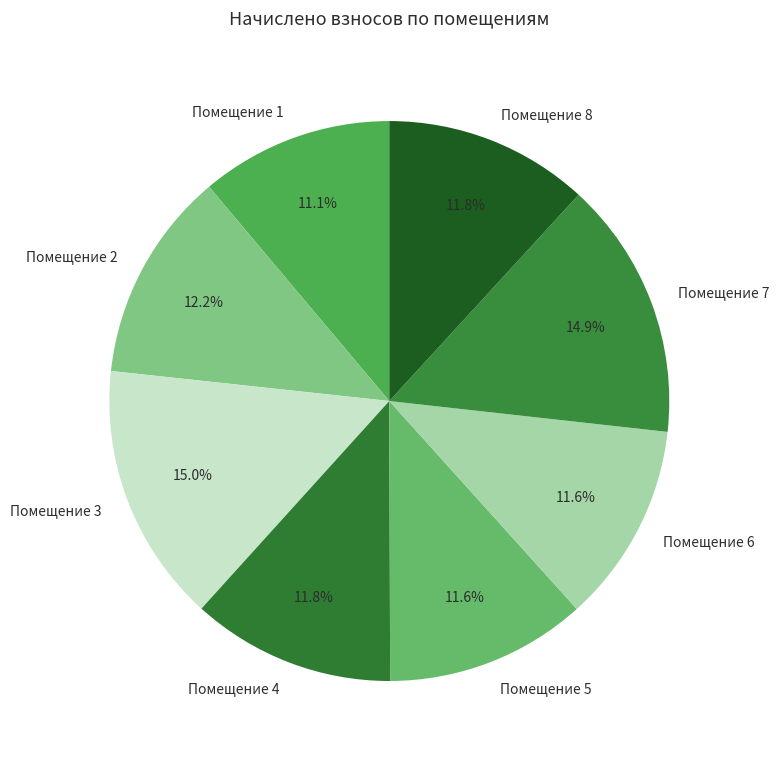

Between Помещение 2 and Помещение 3, which is larger?

Помещение 3